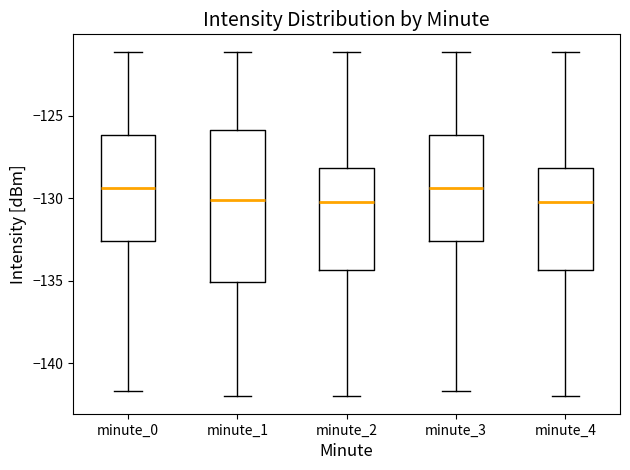

Reading left to right, read every box against the y-axis: the position of its median line, the range the box covers, and the ends of its whiskers. The values are not printed on the chart, so give them approximately, as read against the axis.

minute_0: median -129.5, box -132.5 to -126.0, whiskers -141.5 to -121.0
minute_1: median -130.0, box -135.0 to -126.0, whiskers -142.0 to -121.0
minute_2: median -130.0, box -134.5 to -128.0, whiskers -142.0 to -121.0
minute_3: median -129.5, box -132.5 to -126.0, whiskers -141.5 to -121.0
minute_4: median -130.0, box -134.5 to -128.0, whiskers -142.0 to -121.0